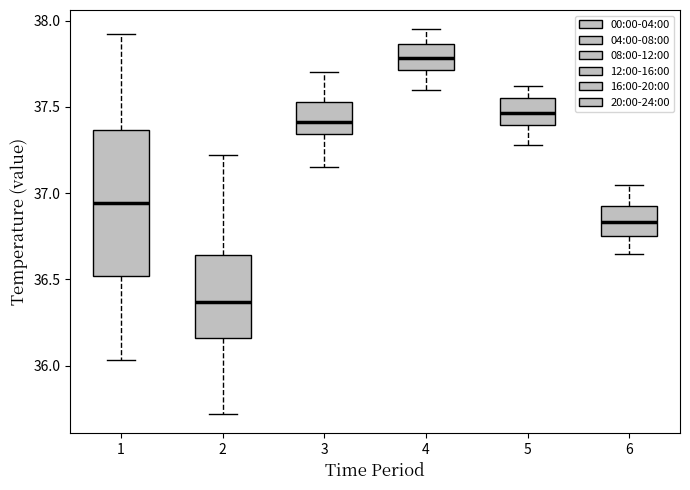

Where is the lower edge of the box at x = 5 on the y-axis? The values are not printed on the chart, so give them approximately, as read against the axis.

37.40